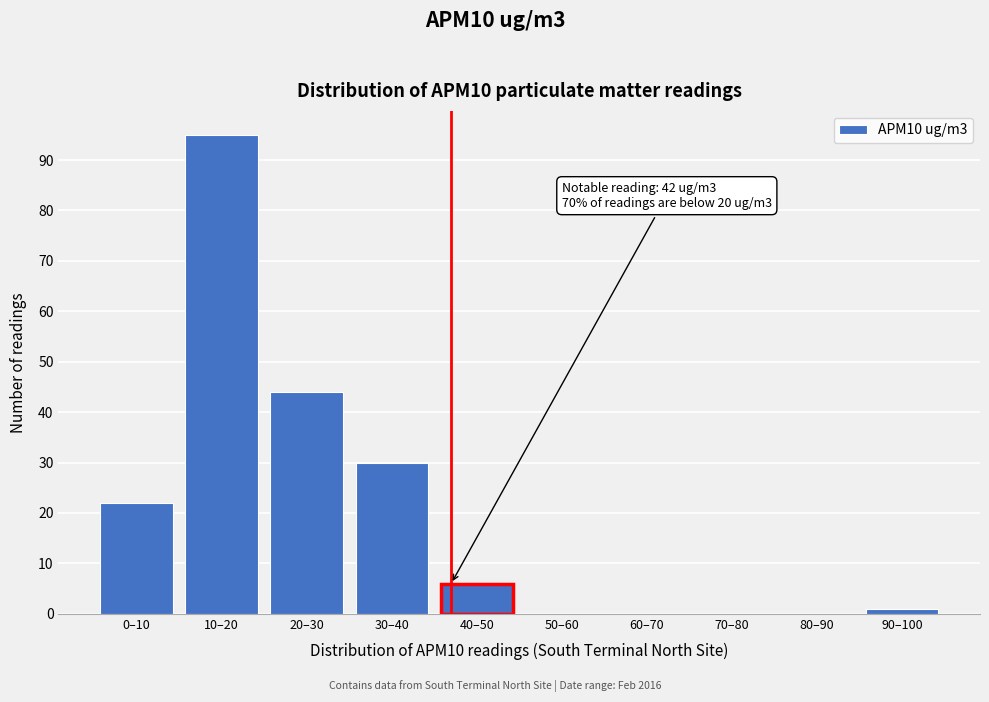

Reading left to right, list all the values displayed in this chart.

0–10=22	10–20=95	20–30=44	30–40=30	40–50=6	50–60=0	60–70=0	70–80=0	80–90=0	90–100=1